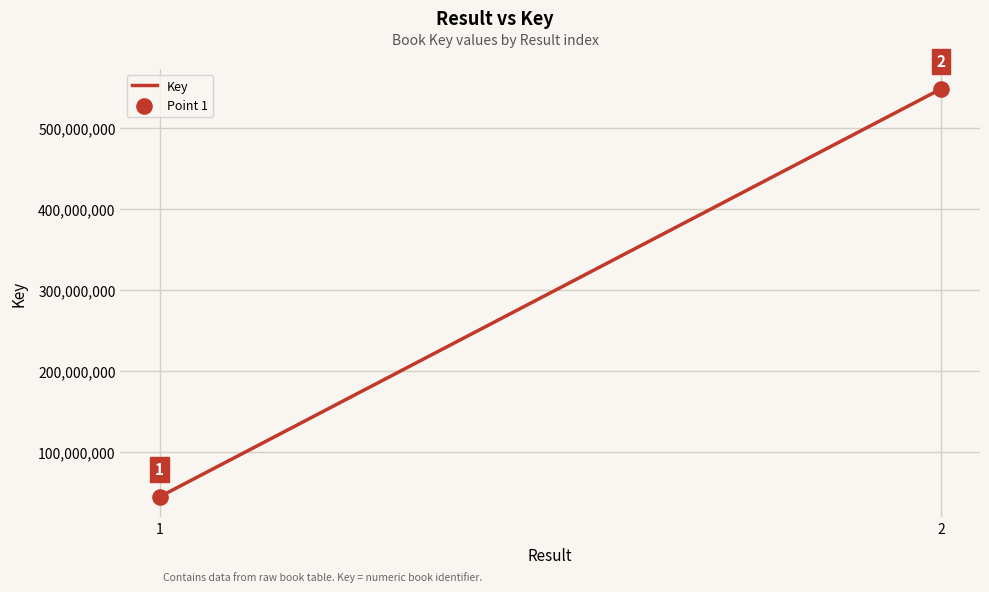

What is the ratio of the value at 2 to the value at 1?

12.3